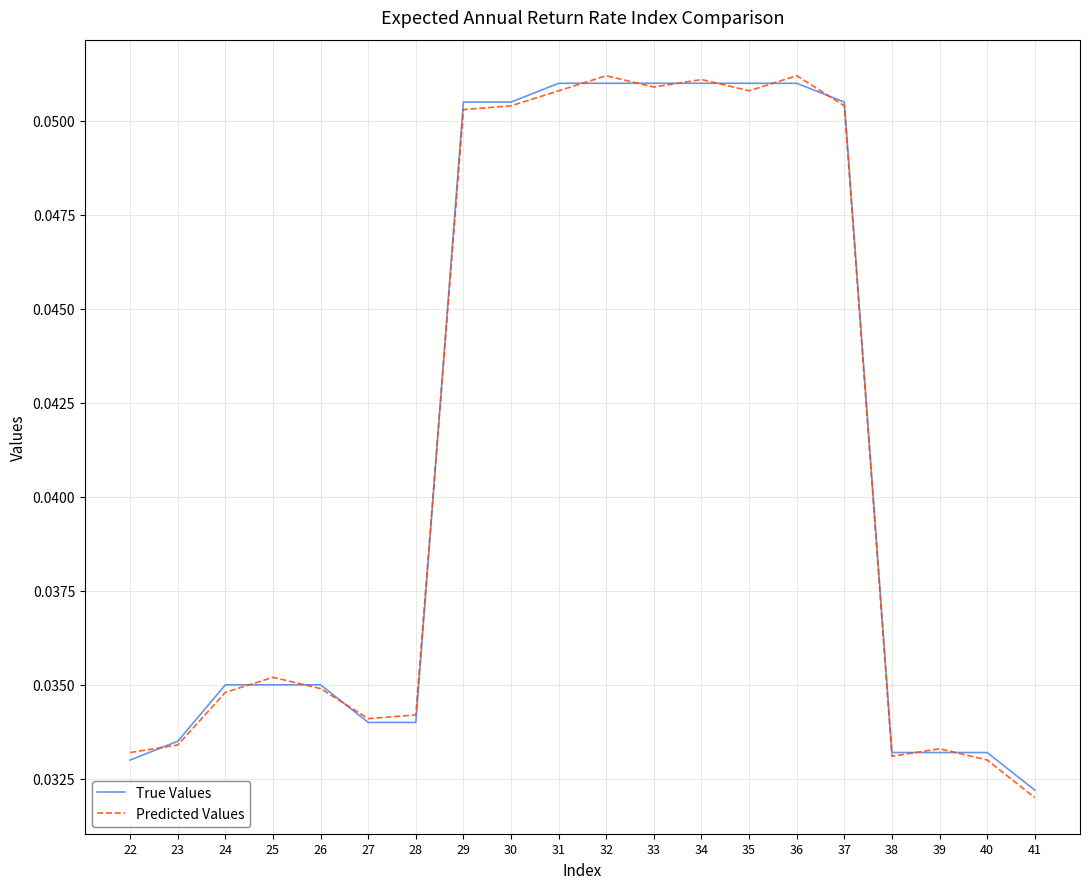

Is the value of True Values at 39 greater than the value of Predicted Values at 35?

No